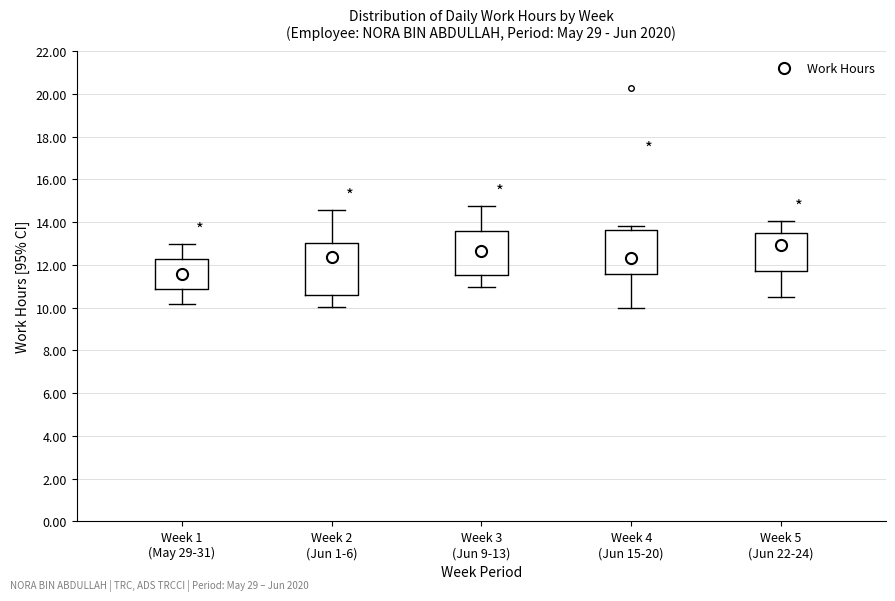

Which box has the lowest median line?

Week 1 (May 29-31)